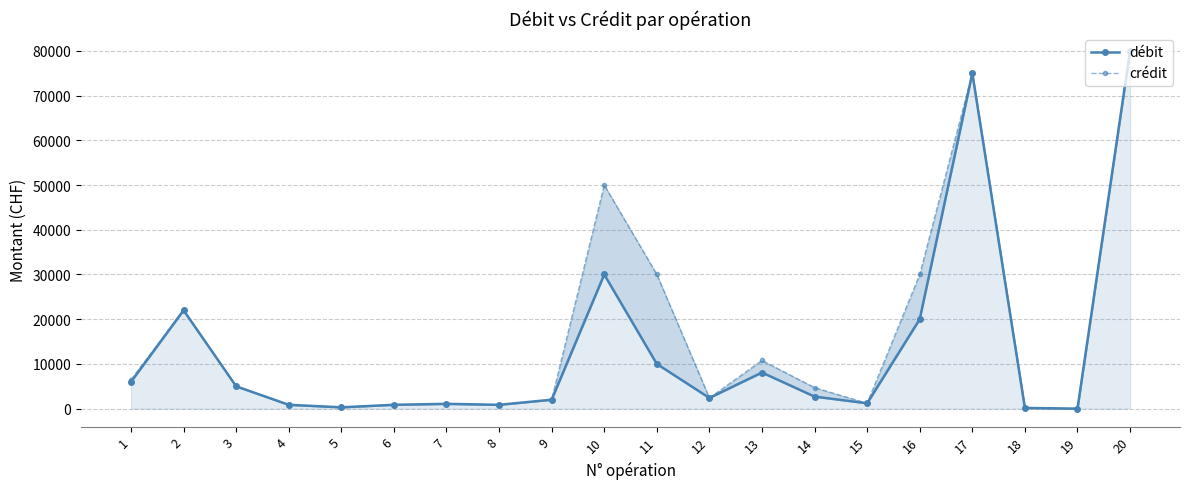

List the labels in order of crédit value, largest first.

20, 17, 10, 11, 16, 2, 13, 1, 3, 14, 12, 9, 15, 7, 4, 6, 8, 5, 18, 19